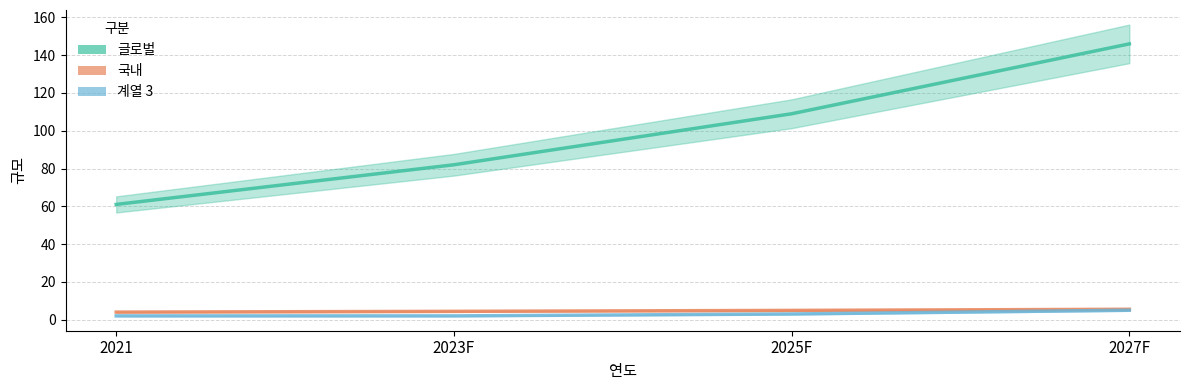

Does the chart have visible grid lines?

Yes